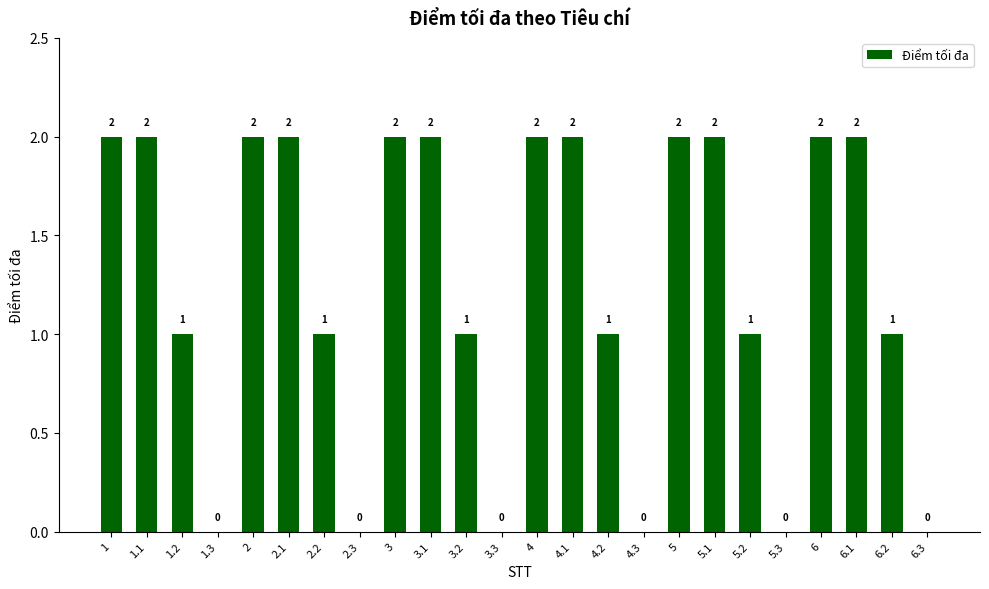

Approximately how many times larger is the value at 3.1 compared to 6?

1.0